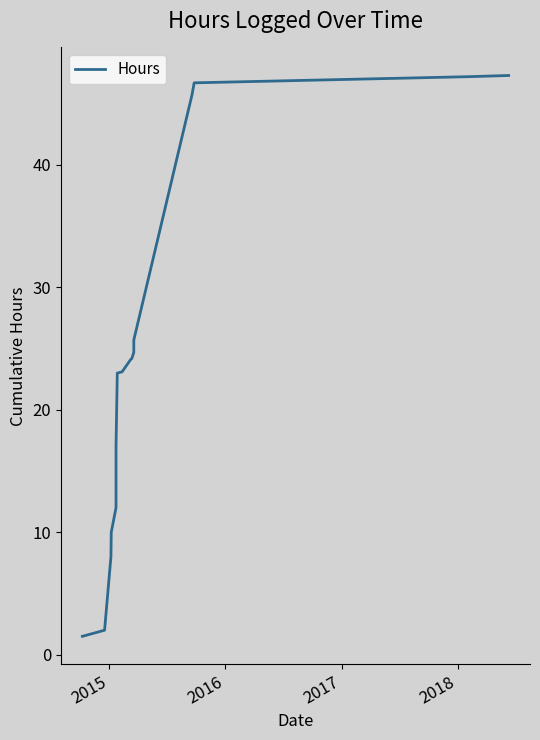

True or false: there are more than 0 points higher than both neighbors.

False